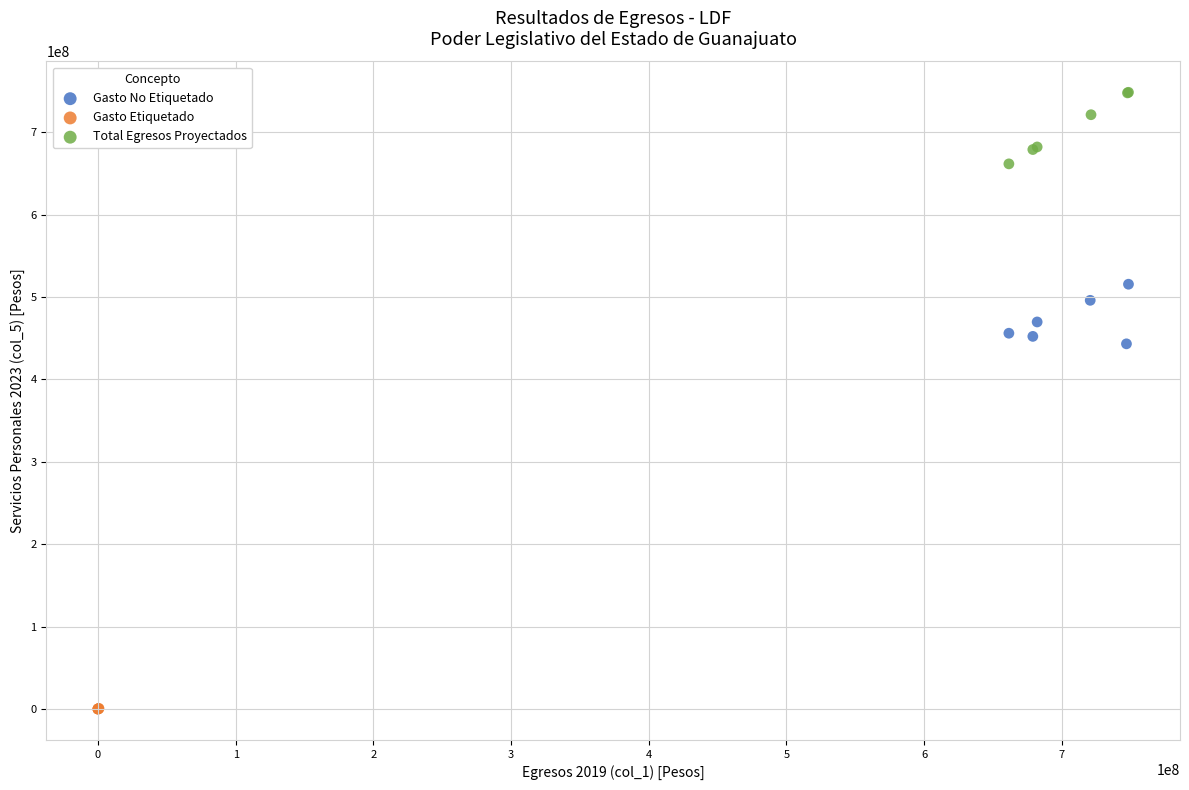

Which series reaches the maximum Y coordinate?

Total Egresos Proyectados